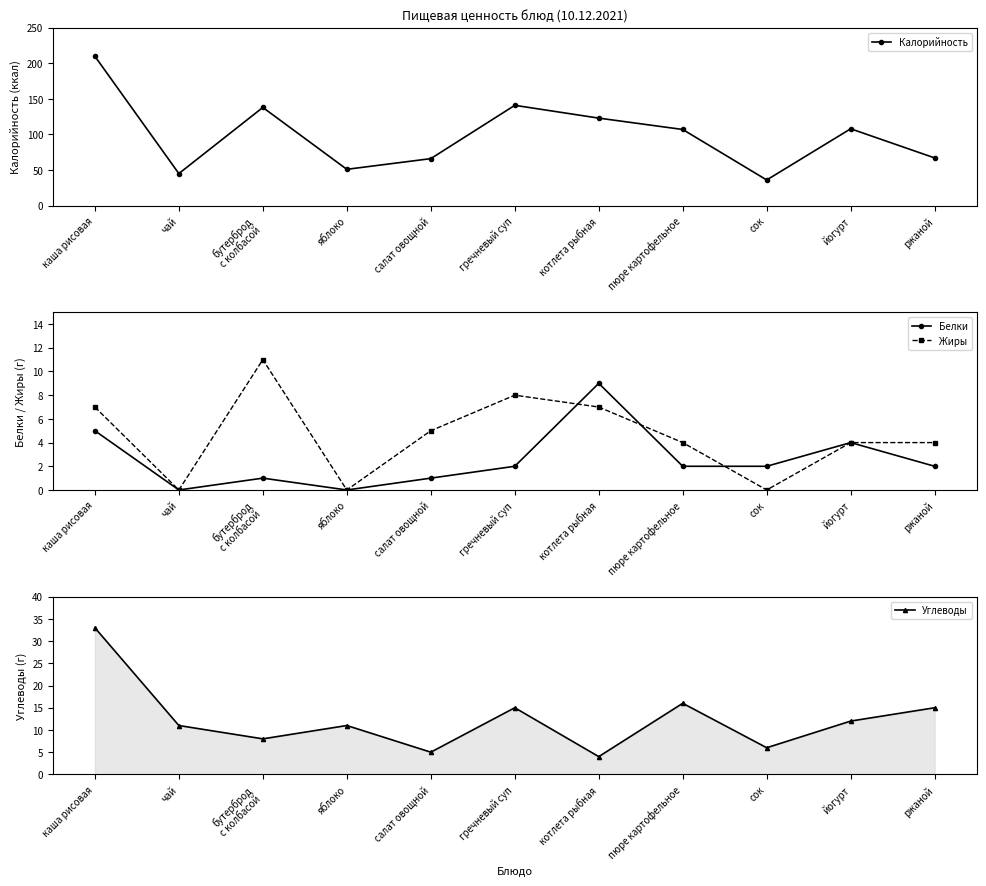

Reading right to left, what are all the values shown in this chart?

Калорийность: 67	108	36	107	123	141	66	51	138	45	210
Белки: 2	4	2	2	9	2	1	0	1	0	5
Жиры: 4	4	0	4	7	8	5	0	11	0	7
Углеводы: 15	12	6	16	4	15	5	11	8	11	33